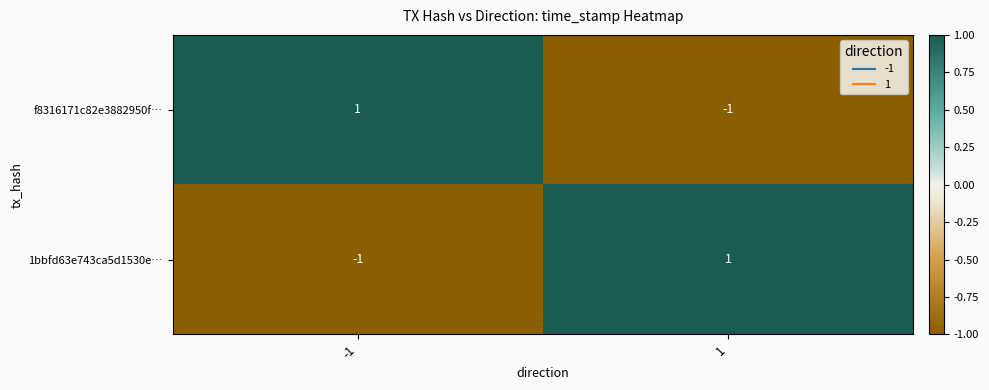

Is it true that 1bbfd63e743ca5d1530e… equals -2 at -1?

False